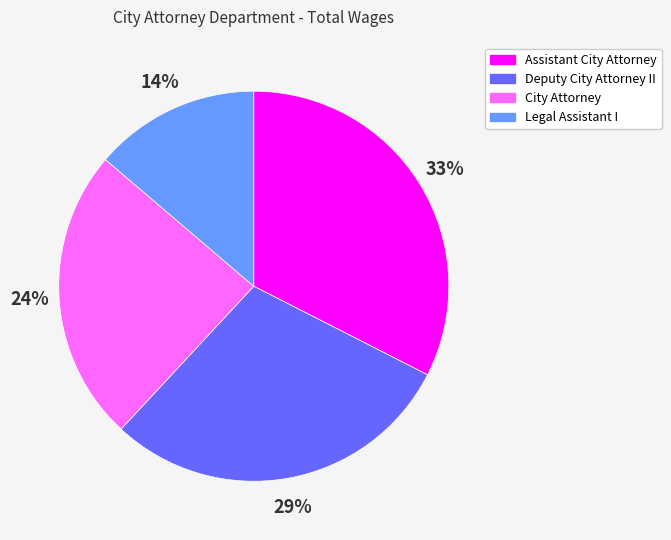

How many segments does this pie chart have?

4